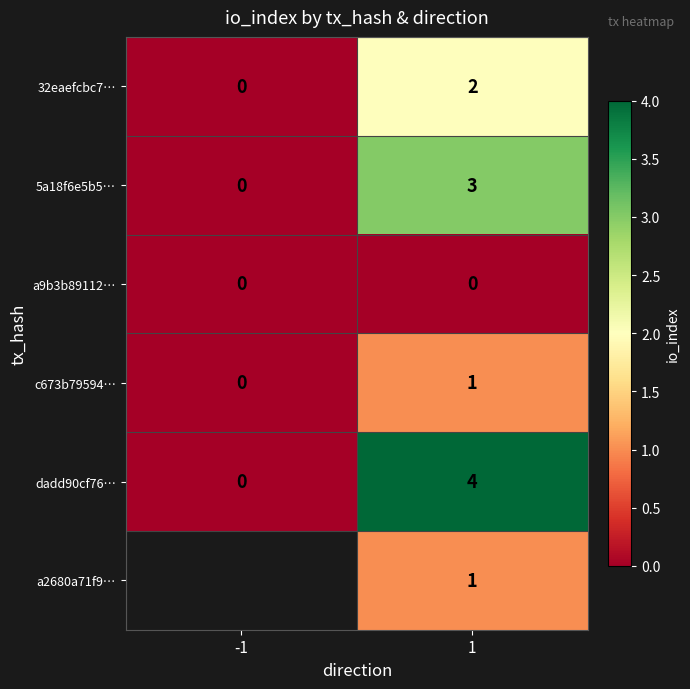

The value of 5a18f6e5b5… at -1 is 2. True or false?

False